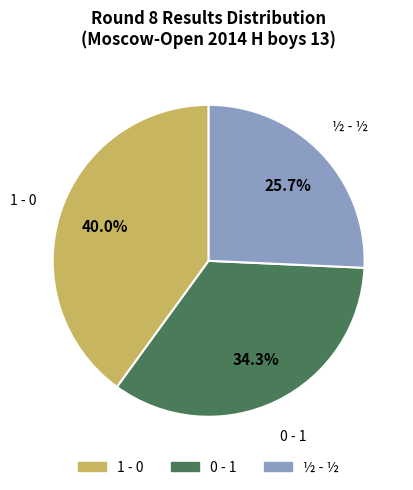

Is there a majority slice in this chart?

No